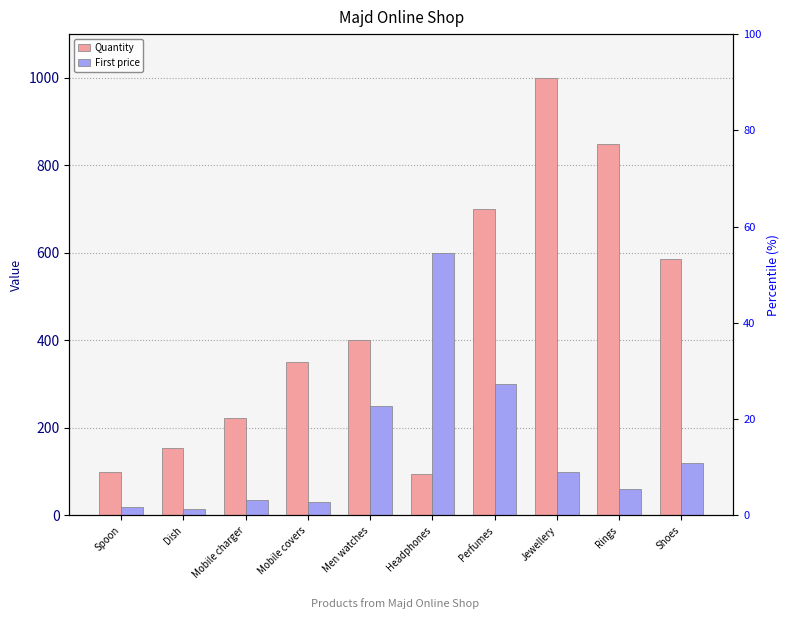

What is the label of the 8th bar from the left?

Jewellery